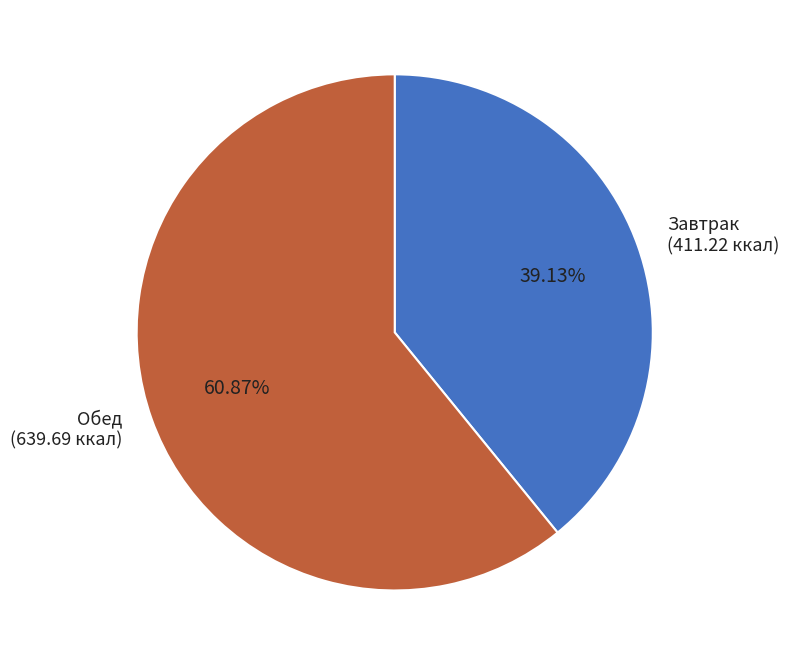

How many segments does this pie chart have?

2